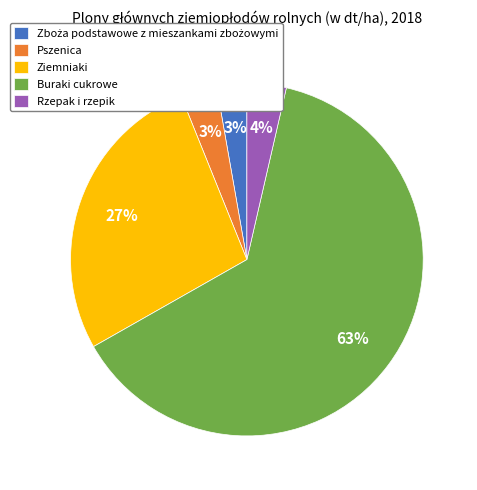

Which slice is the largest?

Buraki cukrowe